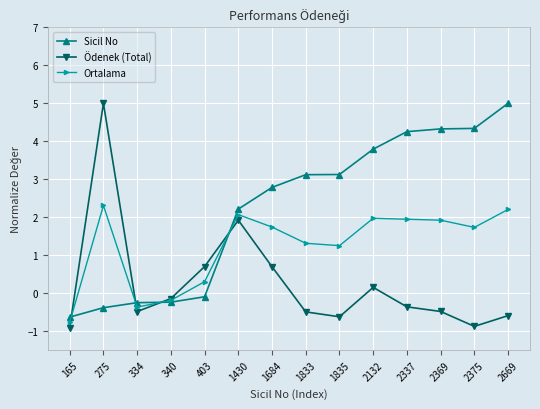

Does the chart display data point markers on the line(s)?

Yes